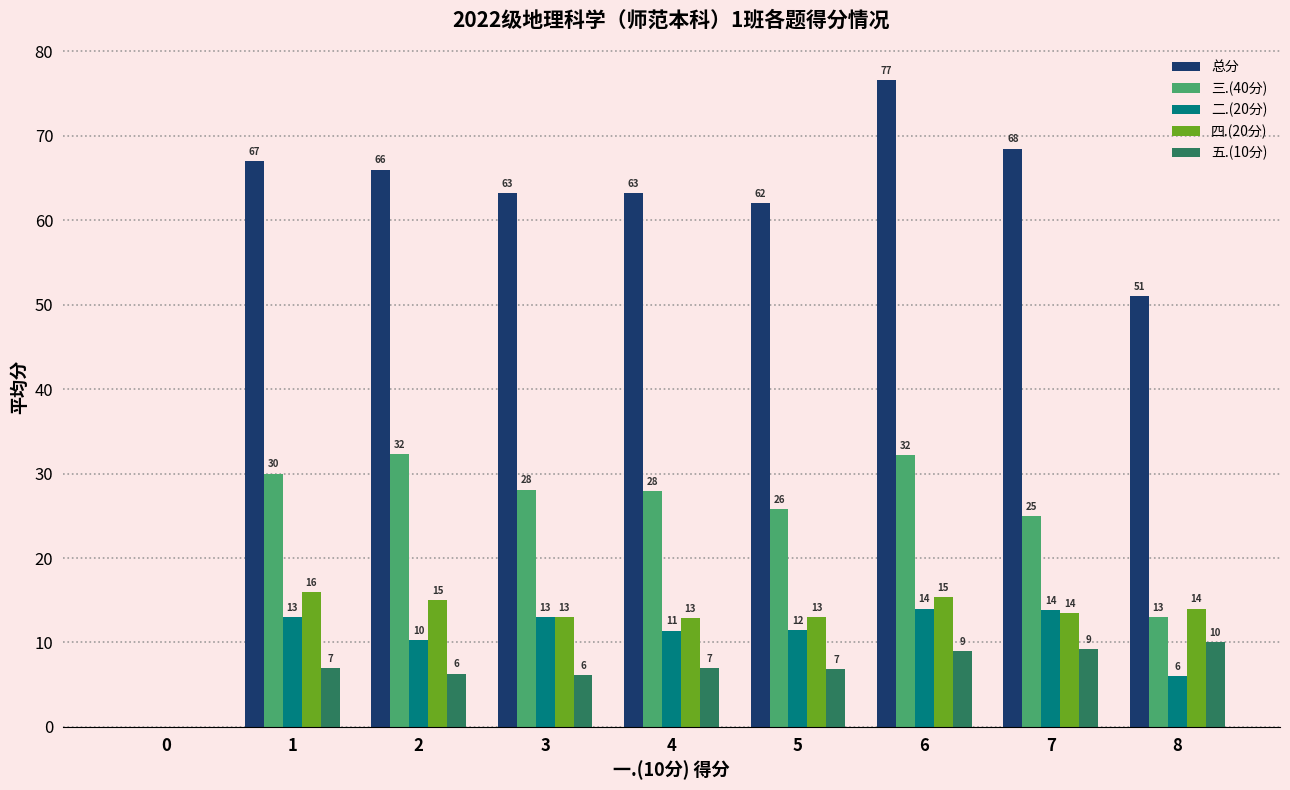

Are the bars horizontal?

No